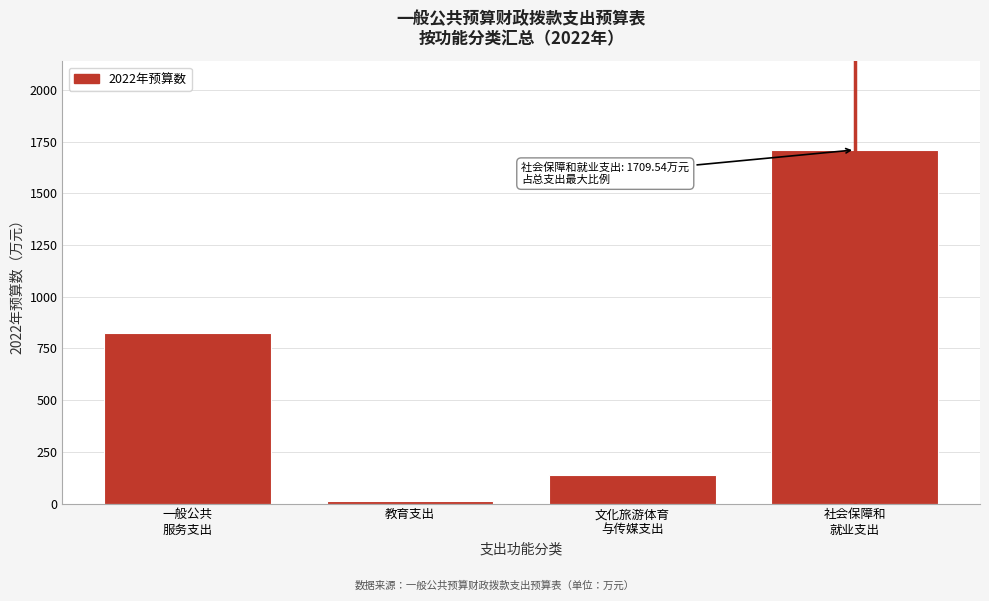

Reading left to right, list all the values displayed in this chart.

825.7	12.2	137.4	1709.5